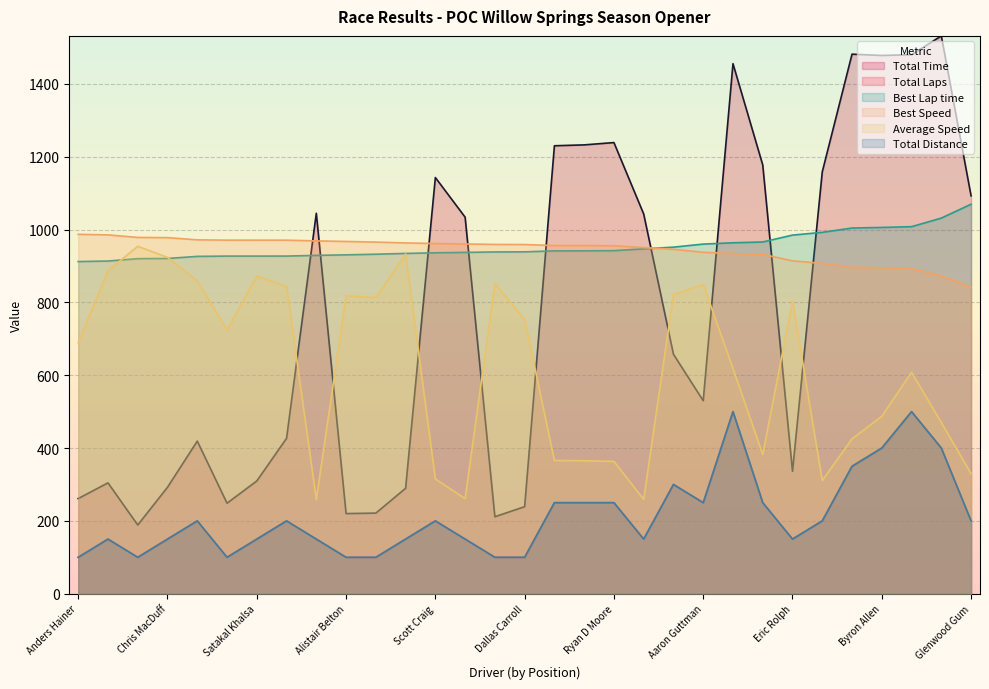

True or false: Total Distance and Total Laps intersect in this chart.

False